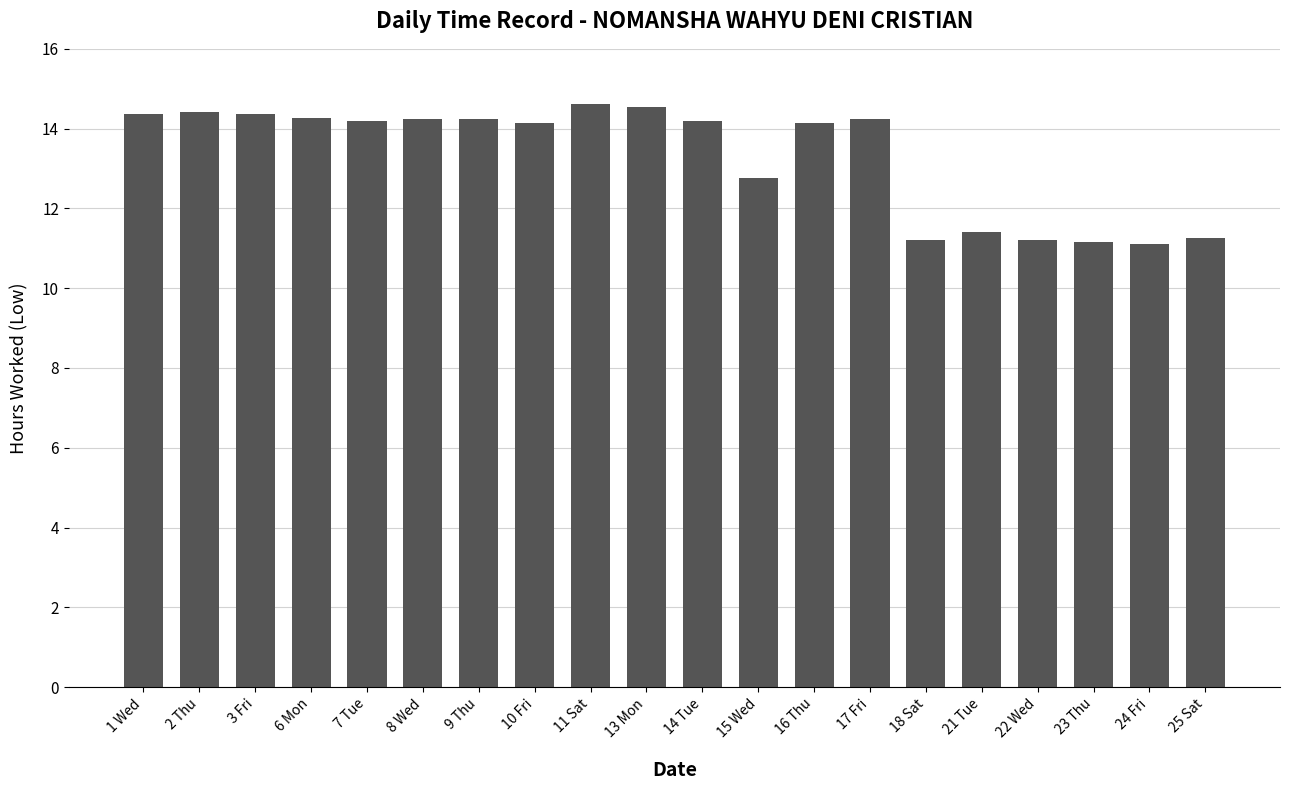

Is it true that the value at 10 Fri is 23.2?

False